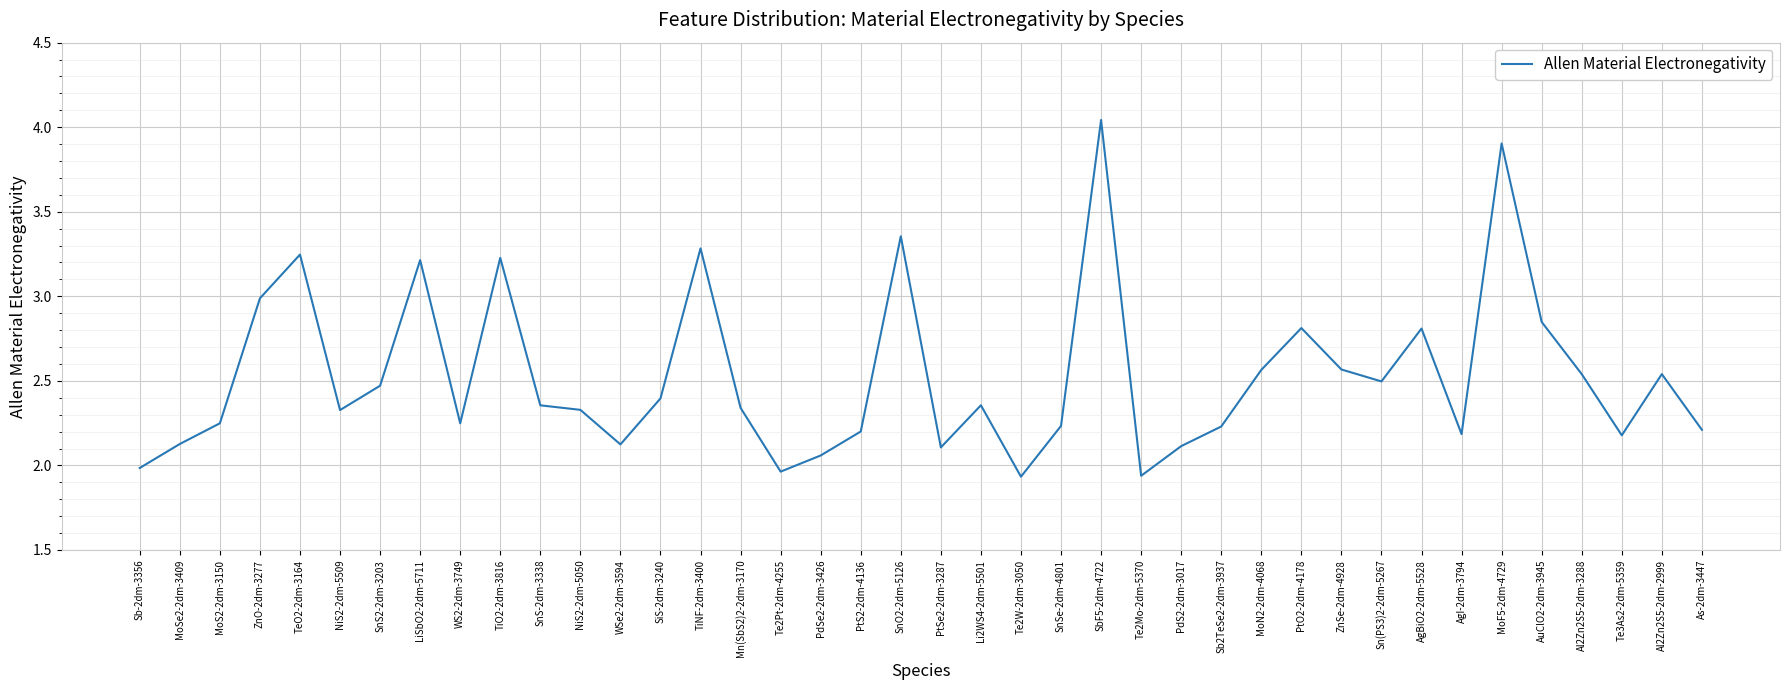

Between WS2-2dm-3749 and Te3As2-2dm-5359, which is larger?

WS2-2dm-3749